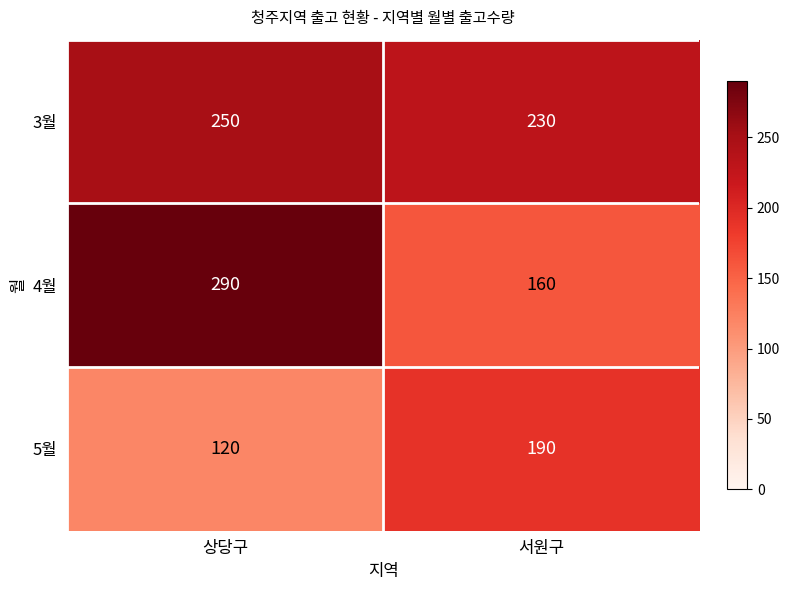

Rank the series at 서원구 from lowest to highest value.

4월, 5월, 3월